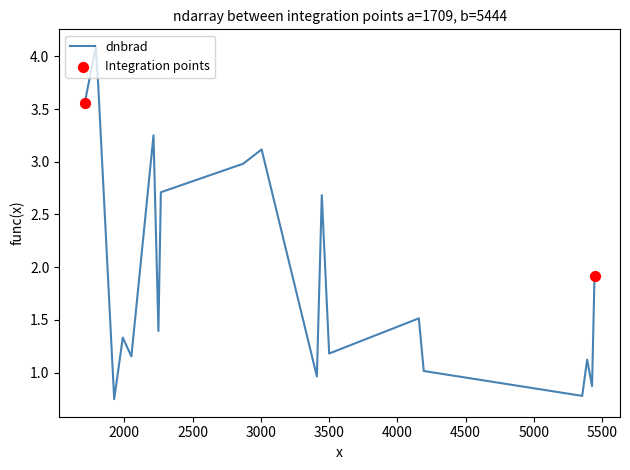

What is the greatest value displayed?

4.1